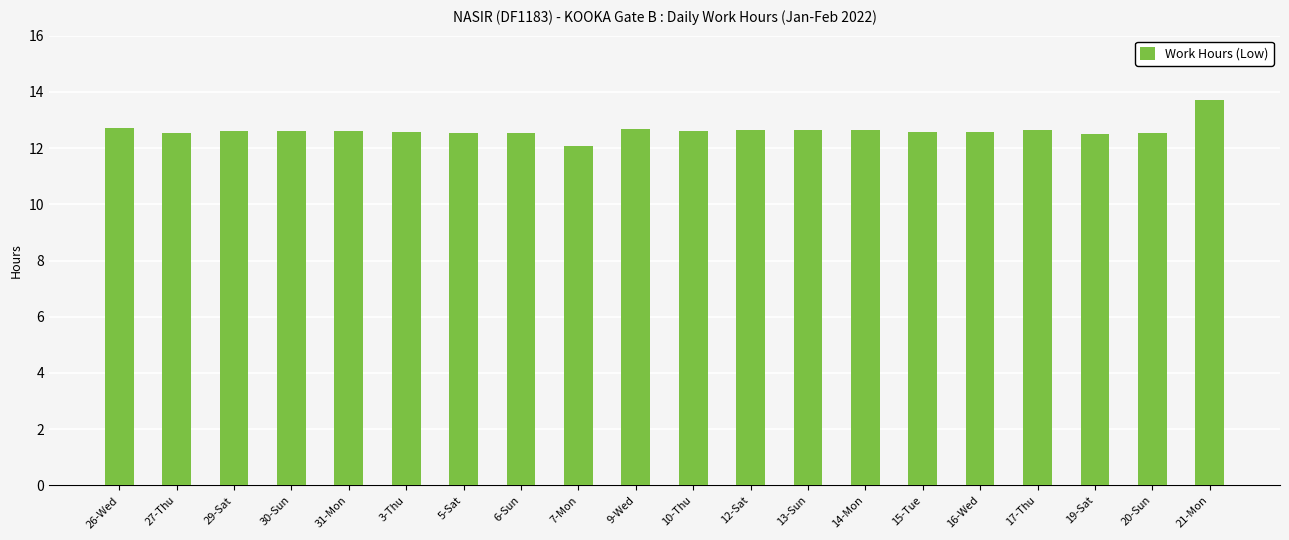

How many categories are shown in the chart?

20